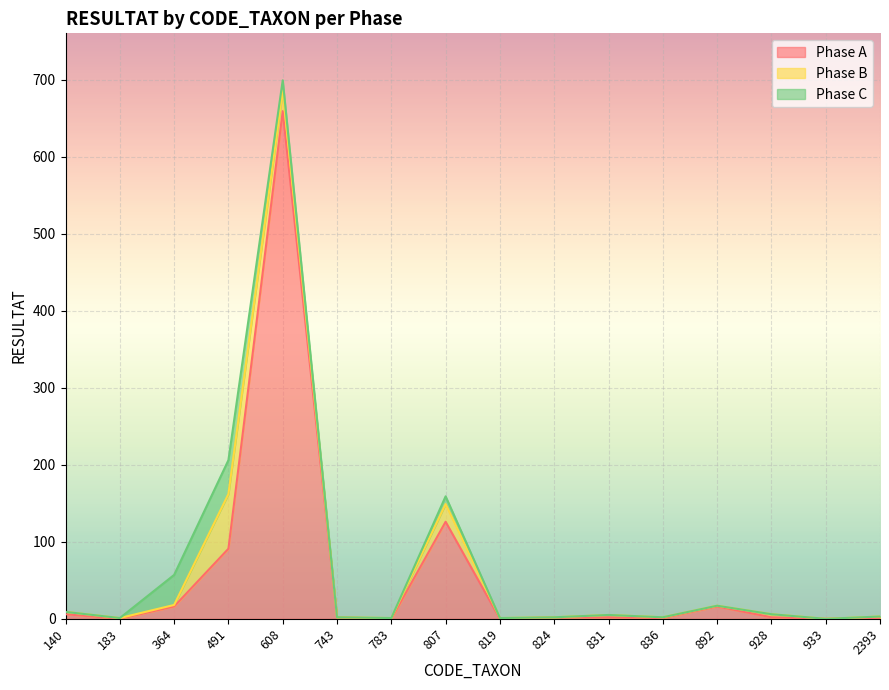

How many lines are shown in the chart?

3